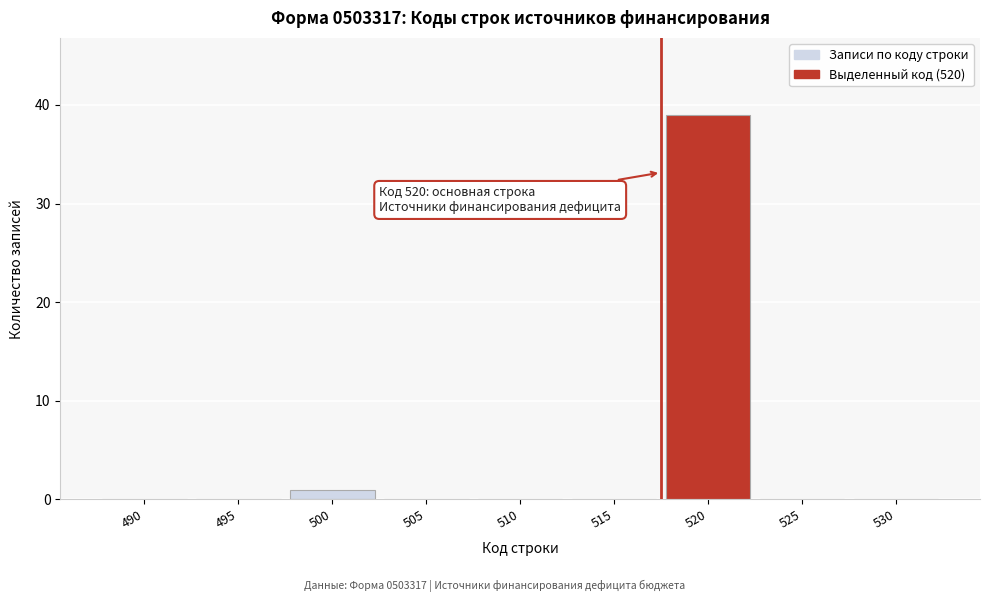

Reading left to right, transcribe all the data shown in this chart.

490=0	495=0	500=1	505=0	510=0	515=0	520=39	525=0	530=0